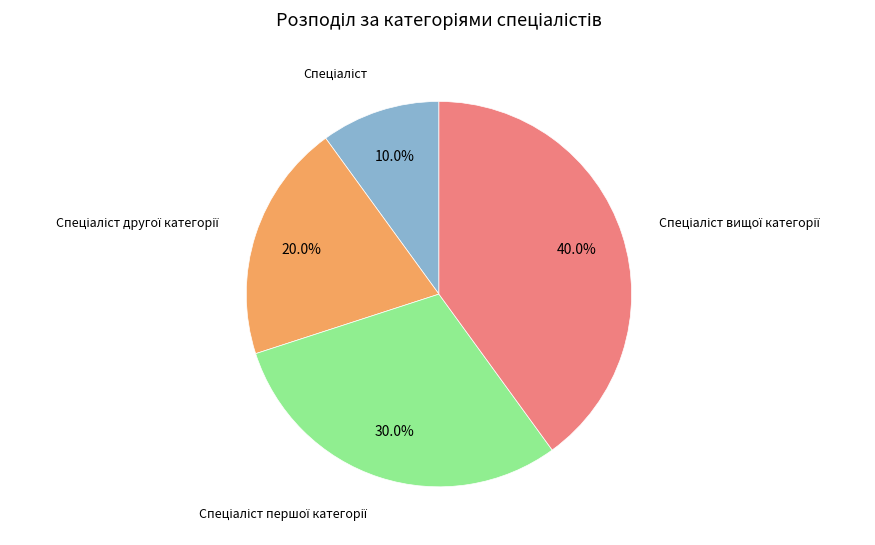

Does any single category account for the majority?

No